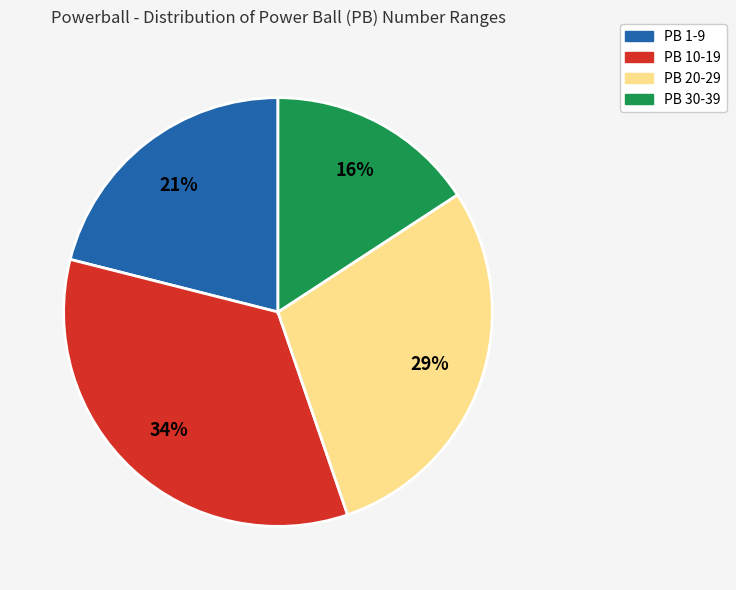

Is there any slice that represents more than half of the pie?

No